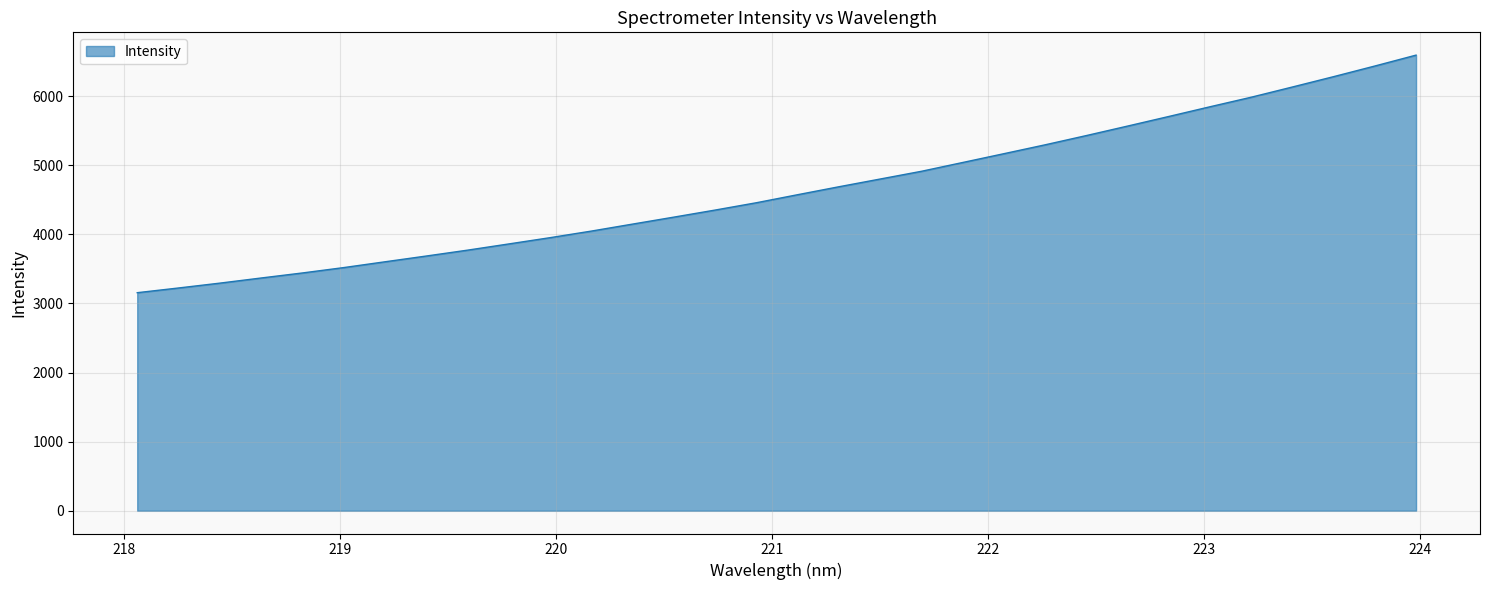

How many distinct data groups are displayed?

1